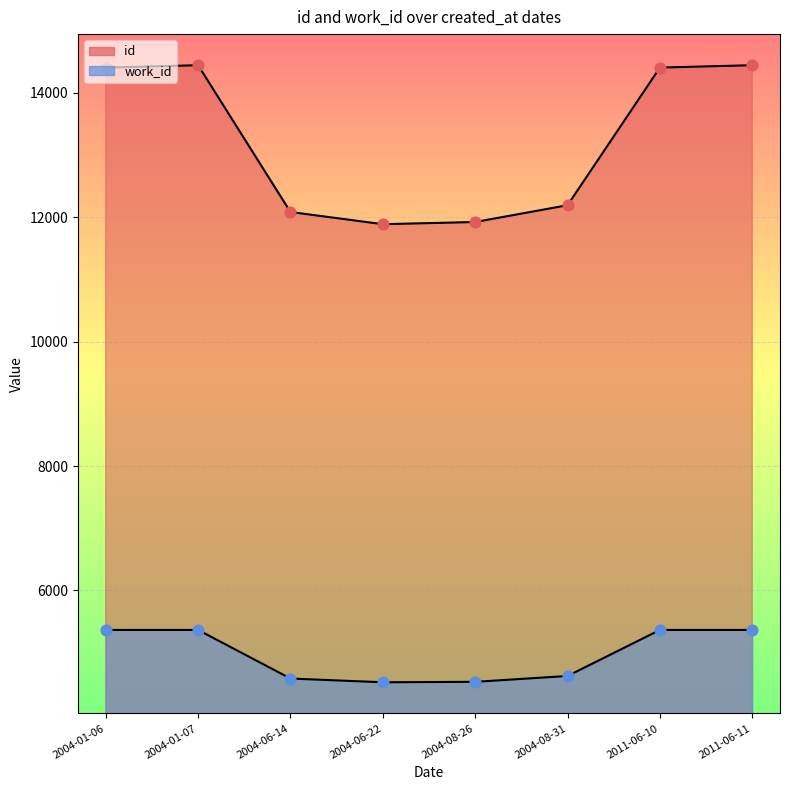

Is the value of work_id at 2004-01-07 greater than the value of id at 2004-01-06?

No